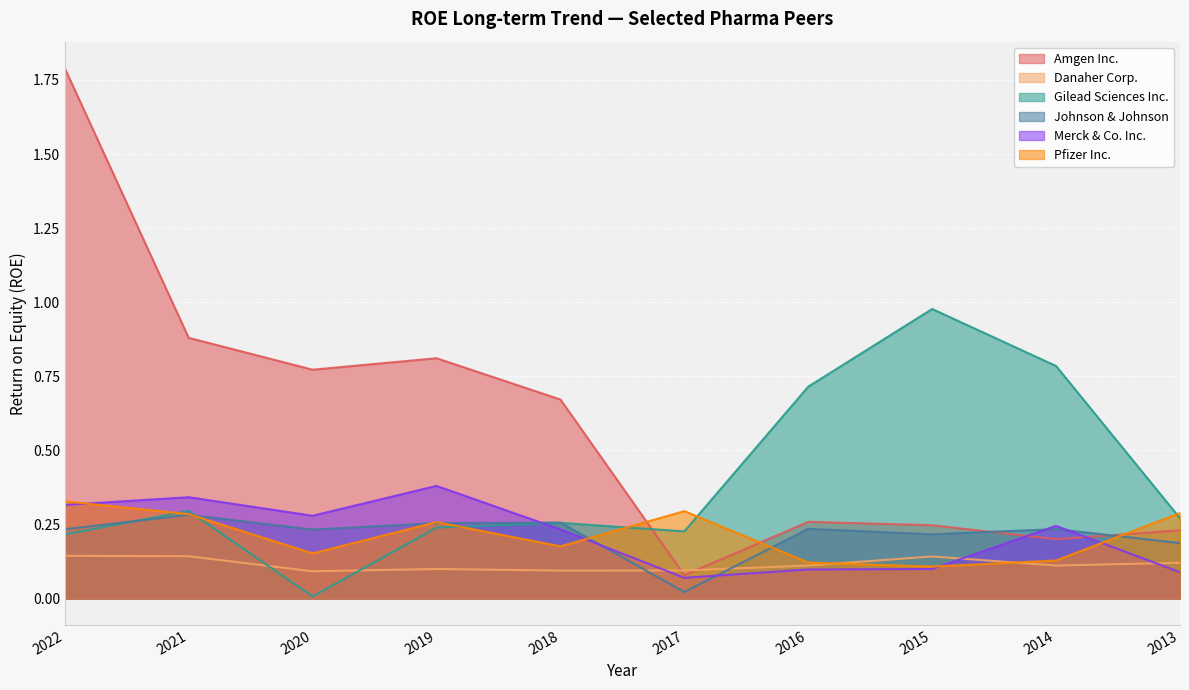

True or false: Gilead Sciences Inc. and Merck & Co. Inc. intersect in this chart.

True